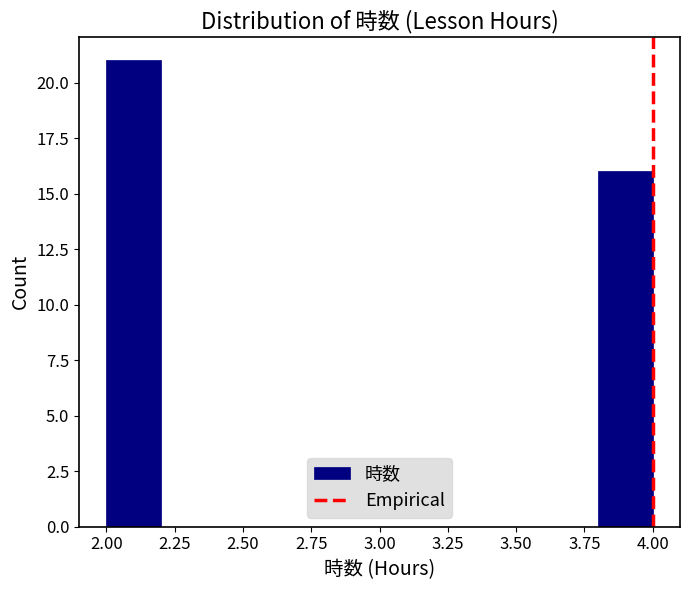

How tall is the bar that spans 3.8 to 4.0 on the x-axis? The values are not printed on the chart, so give them approximately, as read against the axis.

16